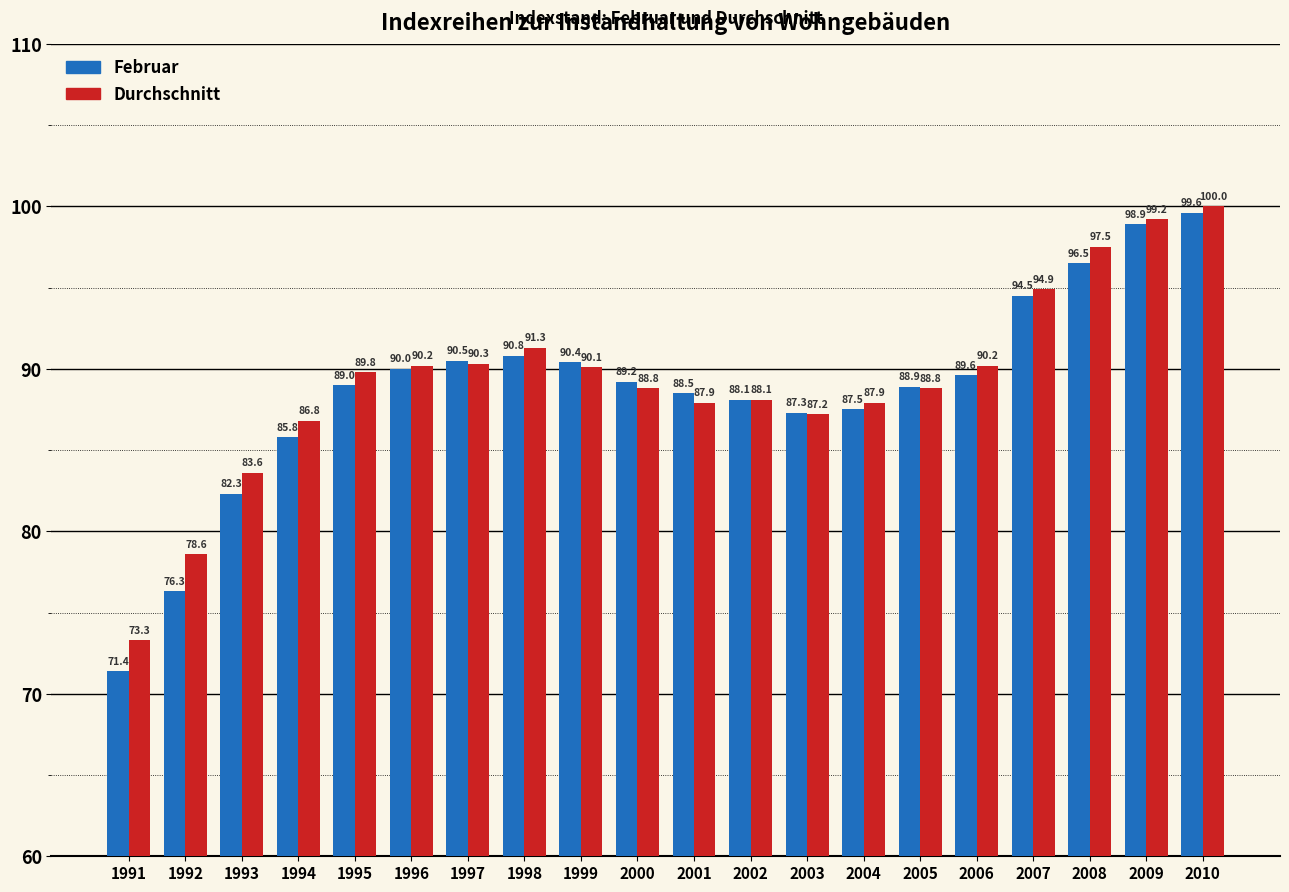

Which series has the widest spread of values?

Februar